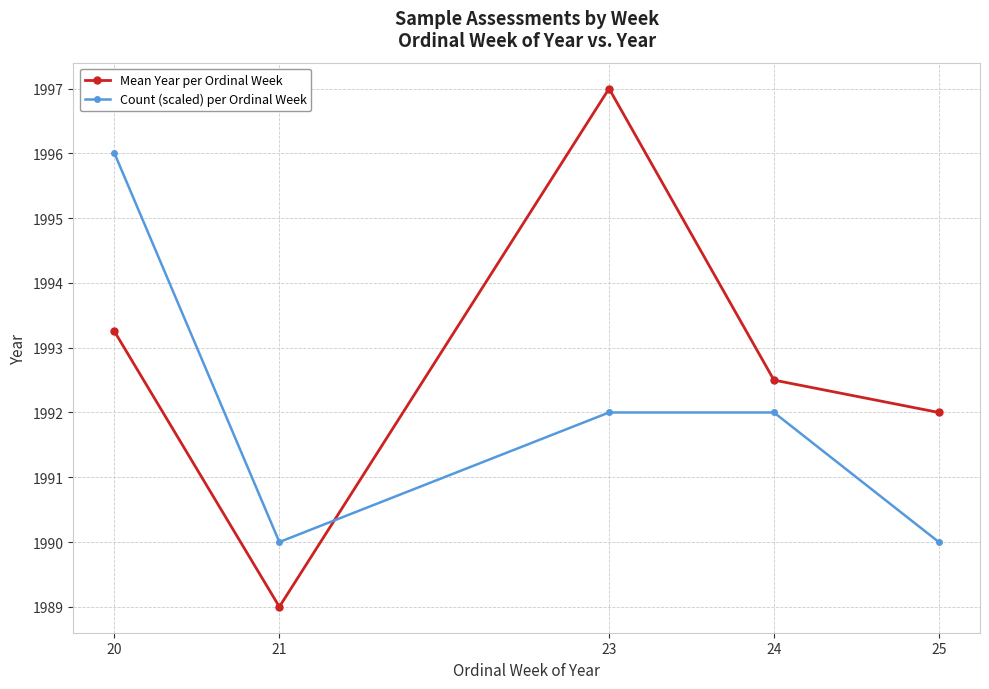

What is the sum of all Count (scaled) per Ordinal Week values?

9960.0